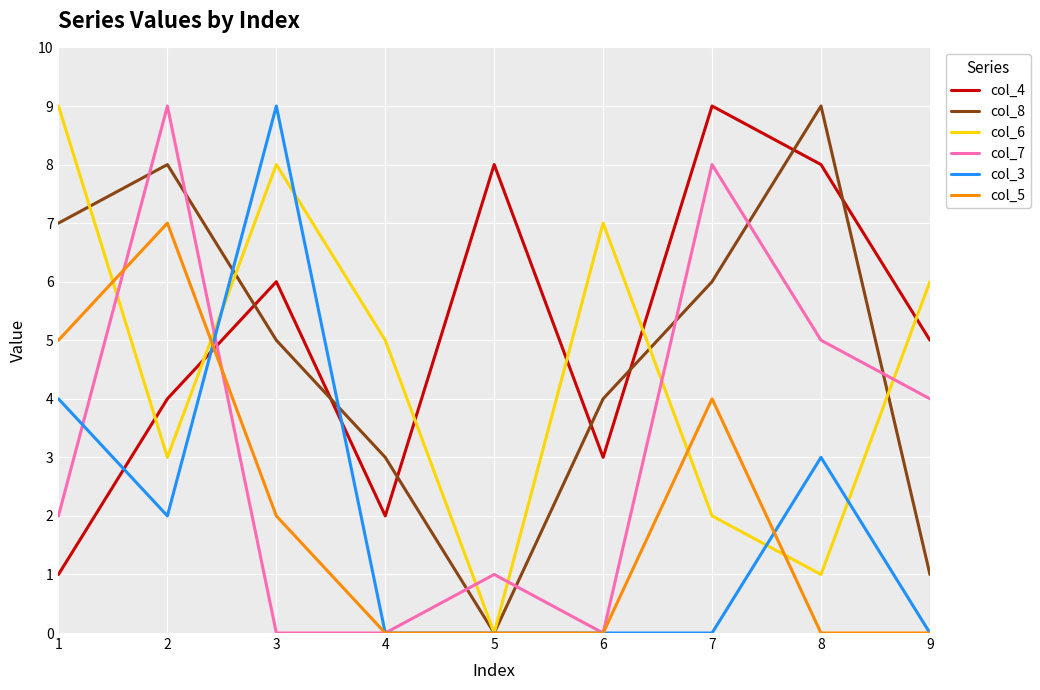

What is the average value of the col_7 series?

3